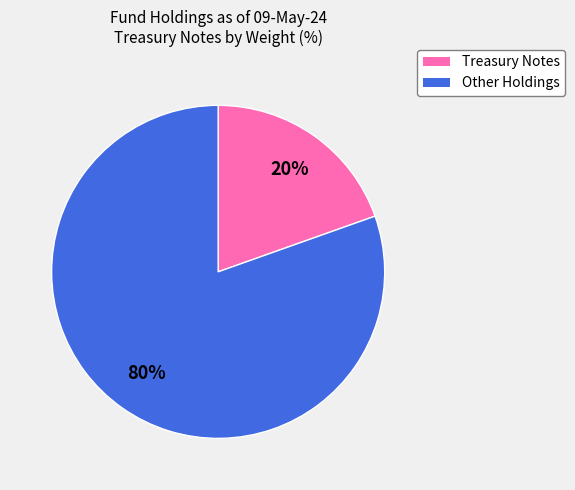

Is there a majority slice in this chart?

Yes